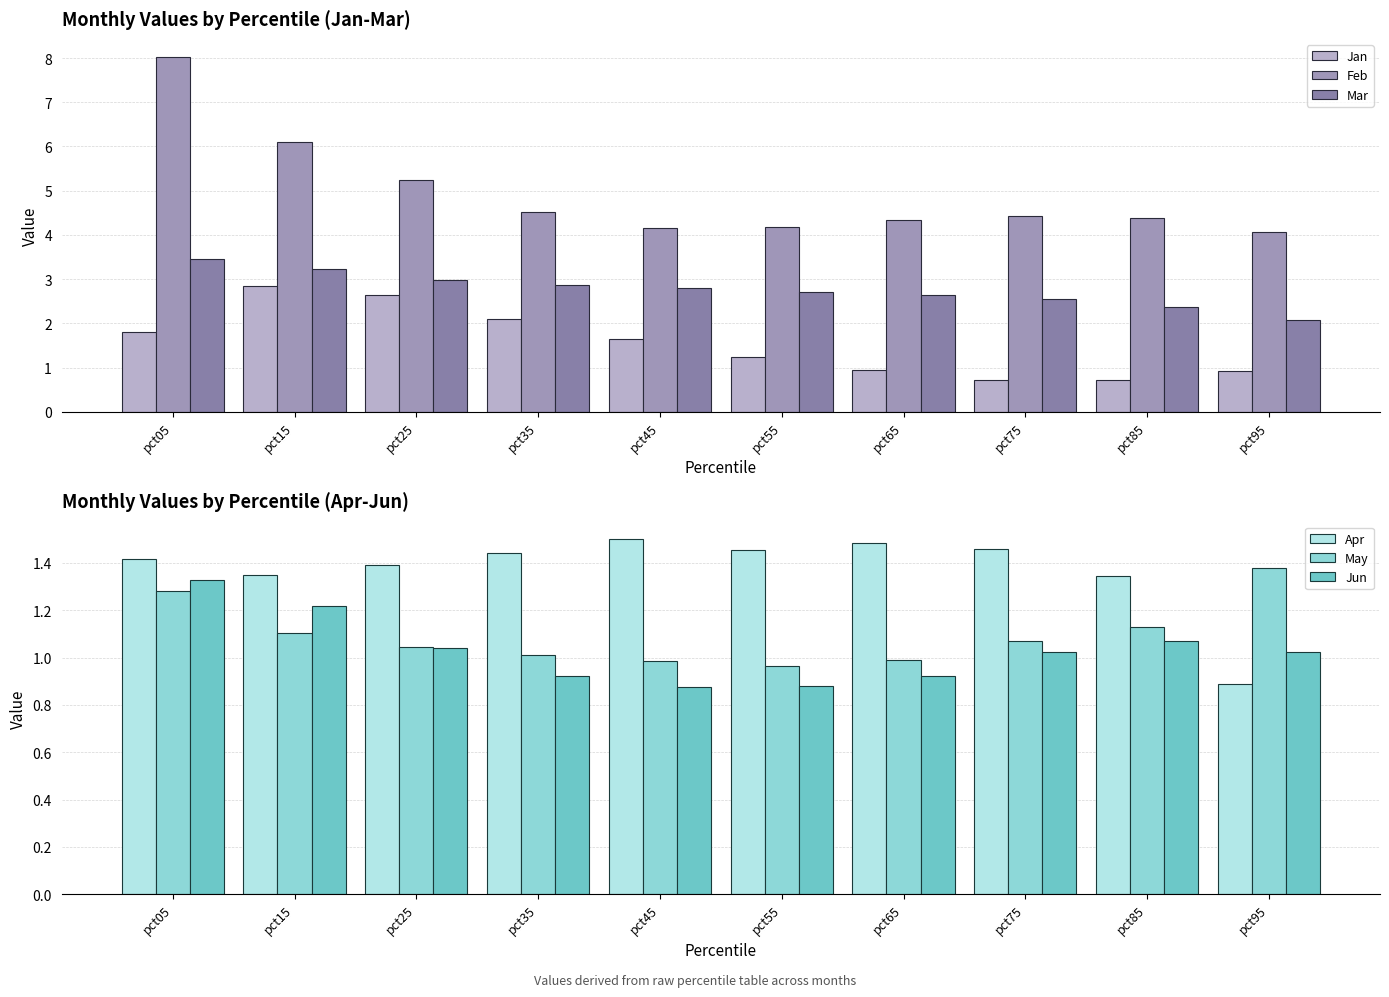

How many groups of bars are there?

10